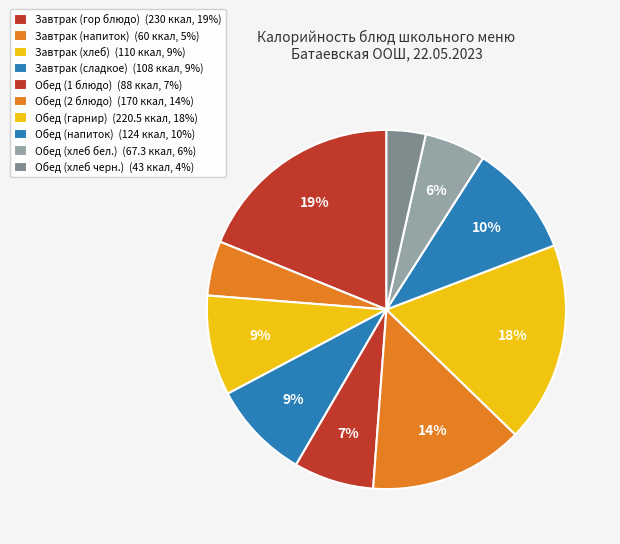

How many slices are in this pie chart?

10